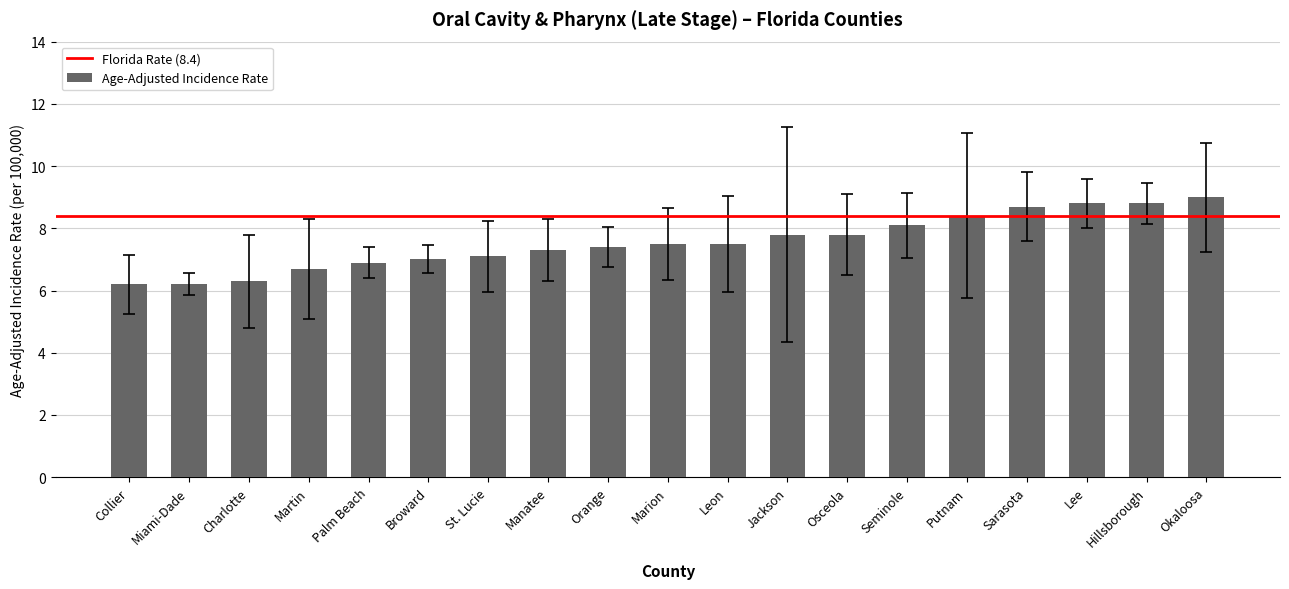

Is it true that the value at Sarasota is 8.7?

True